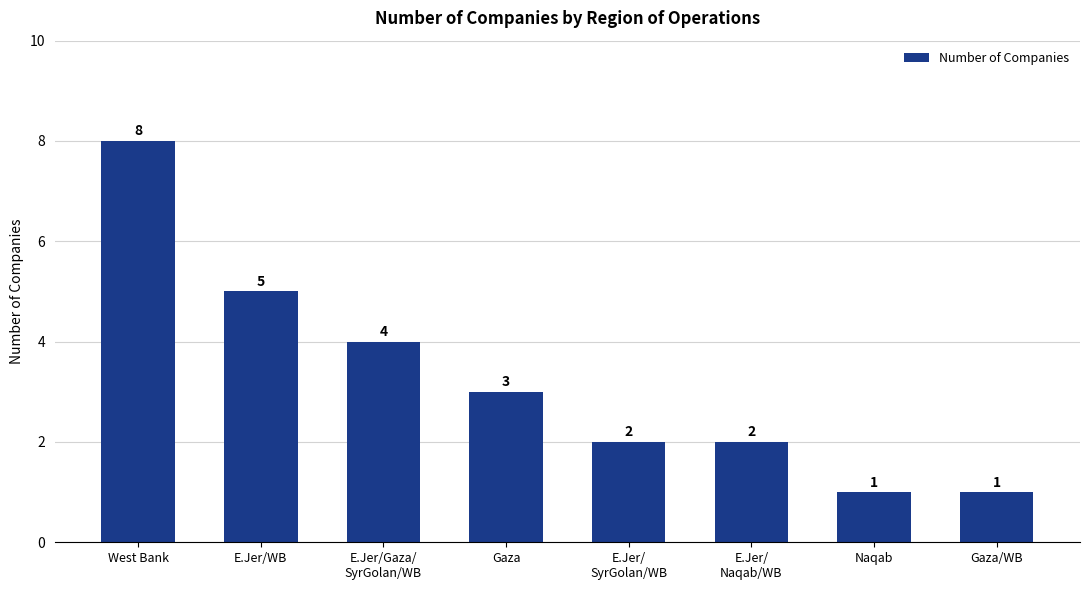

How many data points does each series have?

8